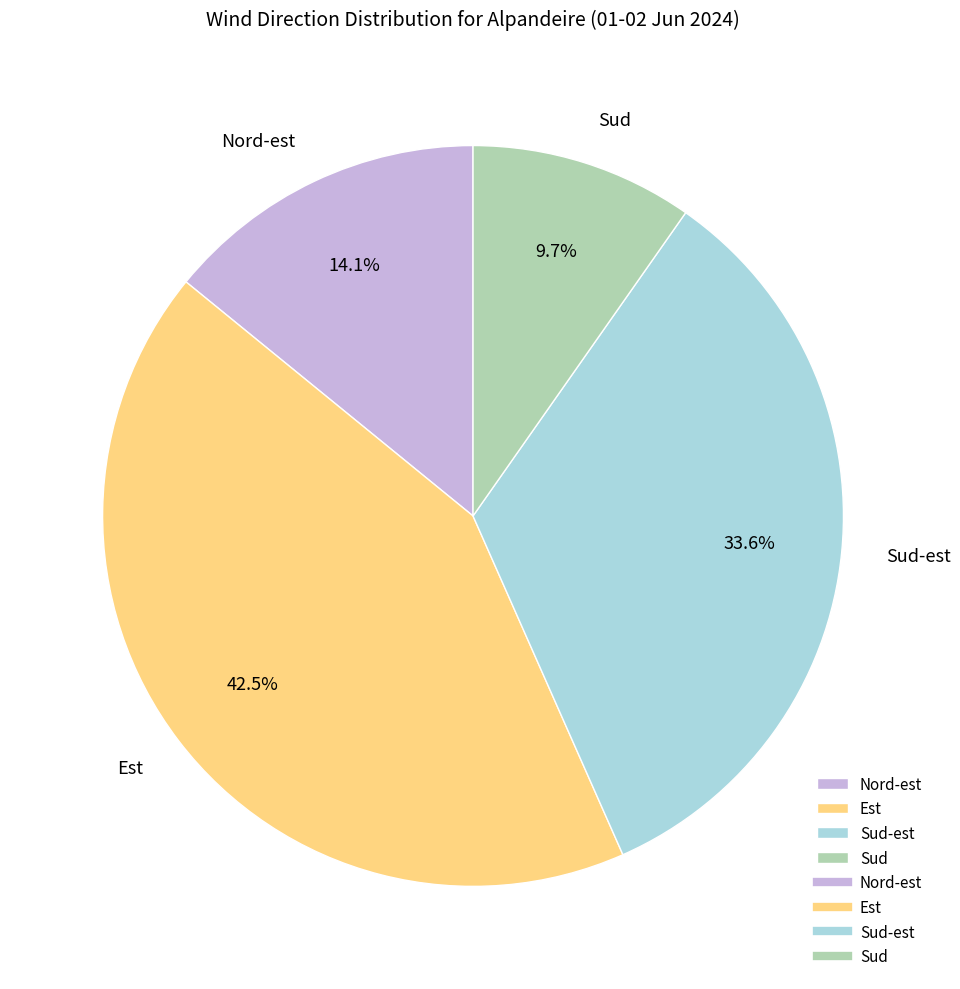

What percentage do Sud-est and Nord-est together represent?

47.7%